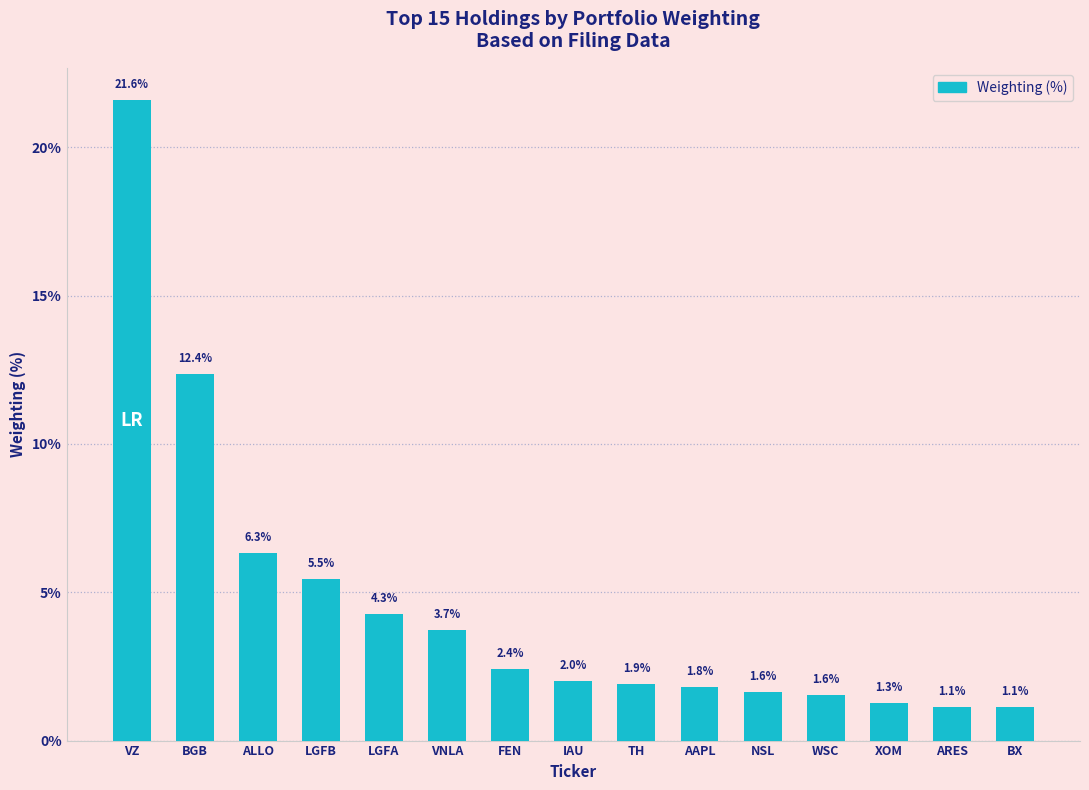

True or false: the data shows 4.3 at LGFA.

True